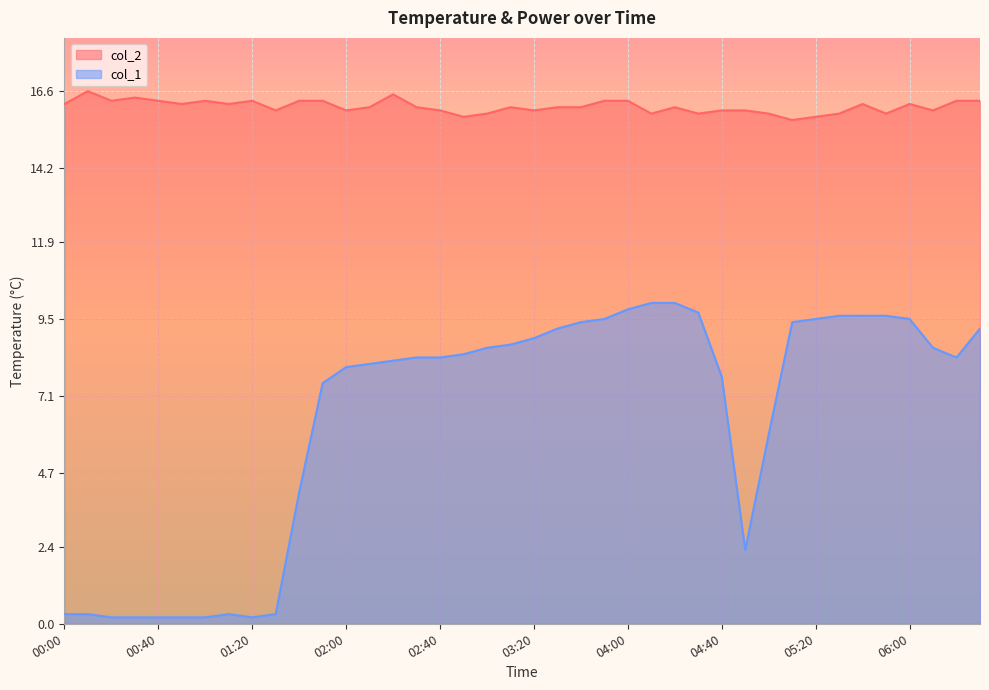

Count the number of data series in this chart.

2